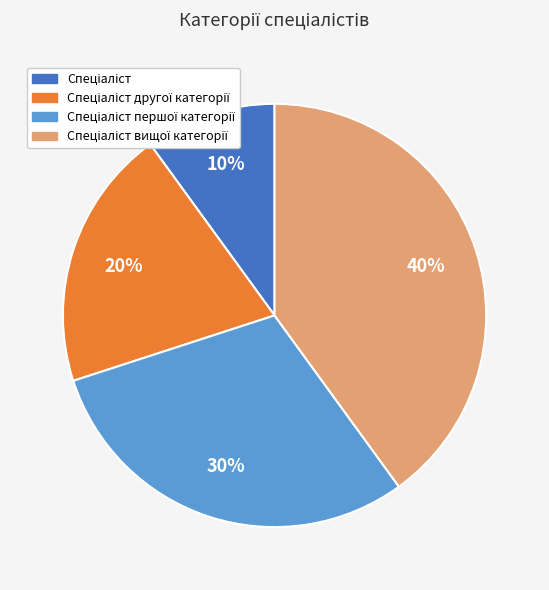

To the nearest percent, what is the difference between the largest and smallest slice percentages?

30%